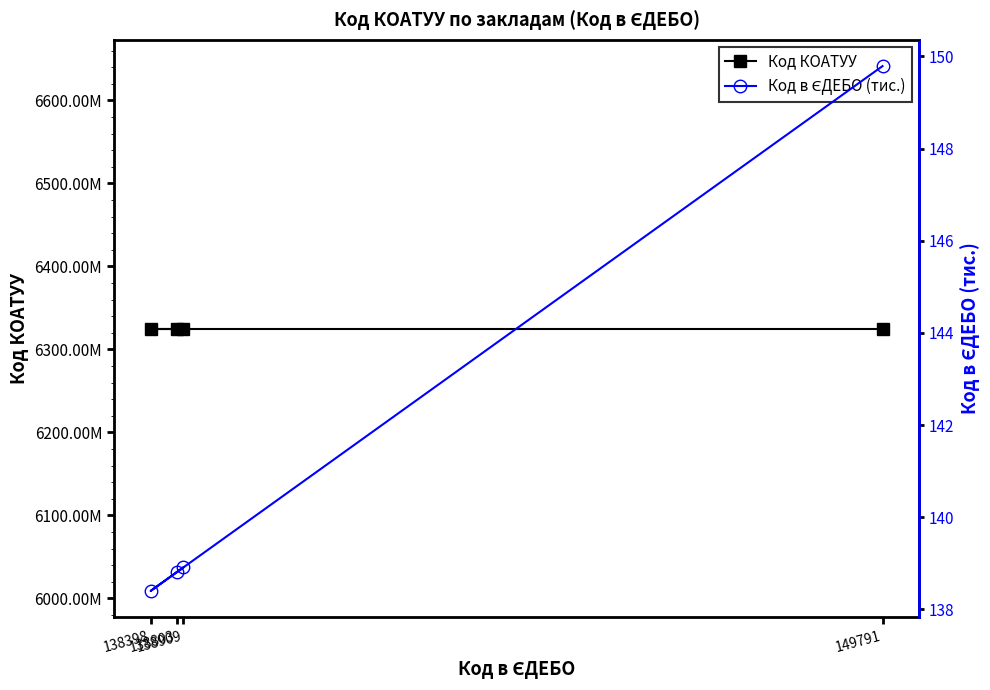

What is the label of the 1st point from the right?

138803